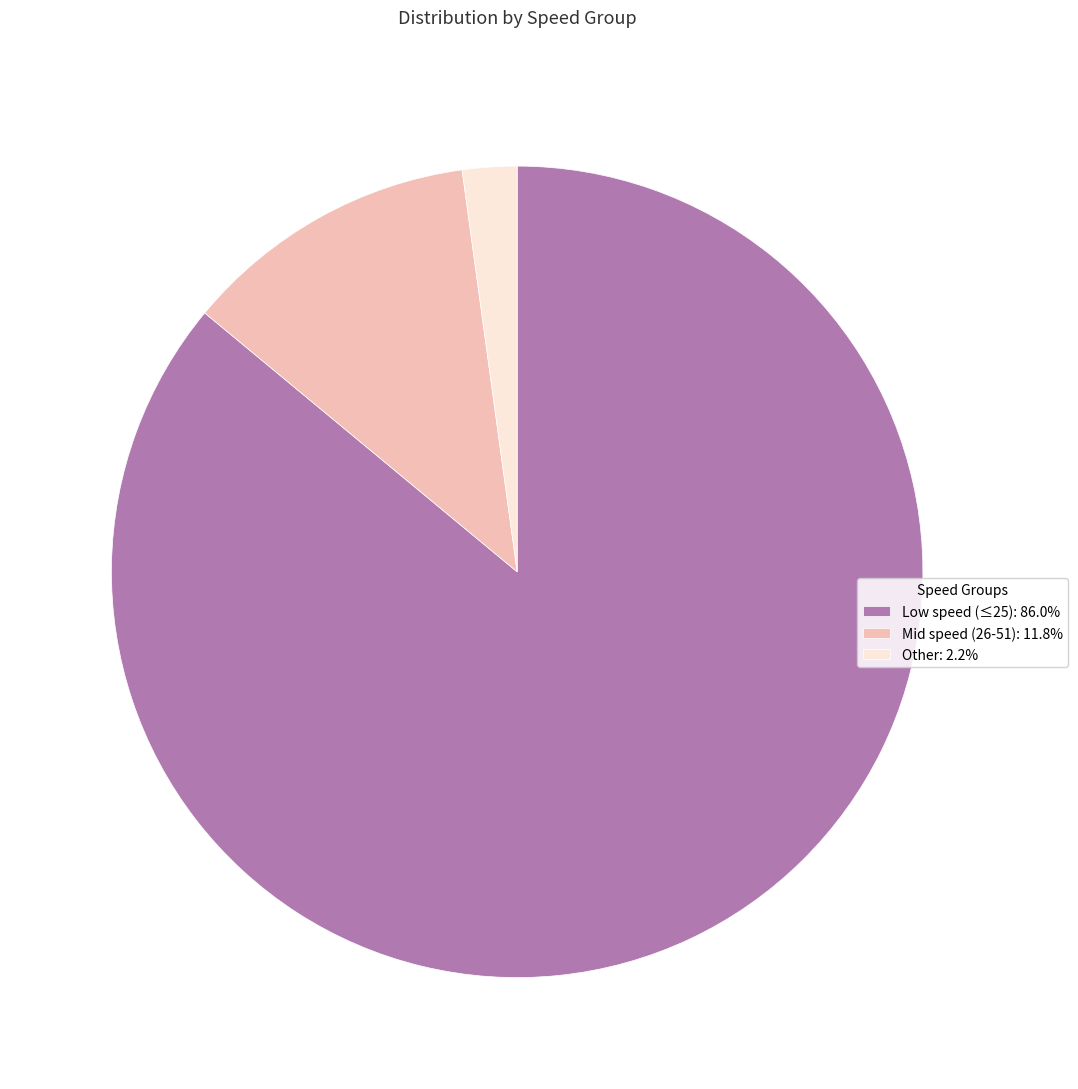

How many slices are in this pie chart?

3